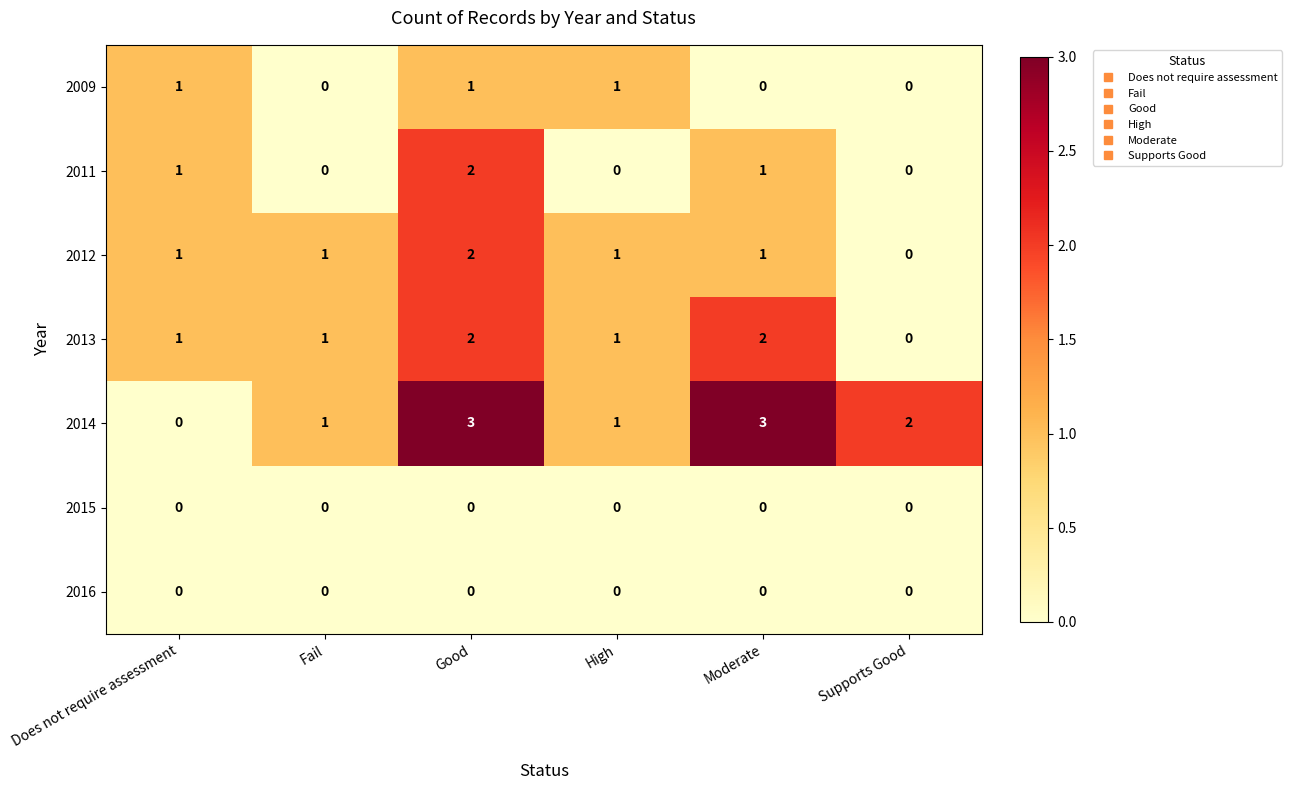

Count the 2014 values in the range 1 to 3.

5